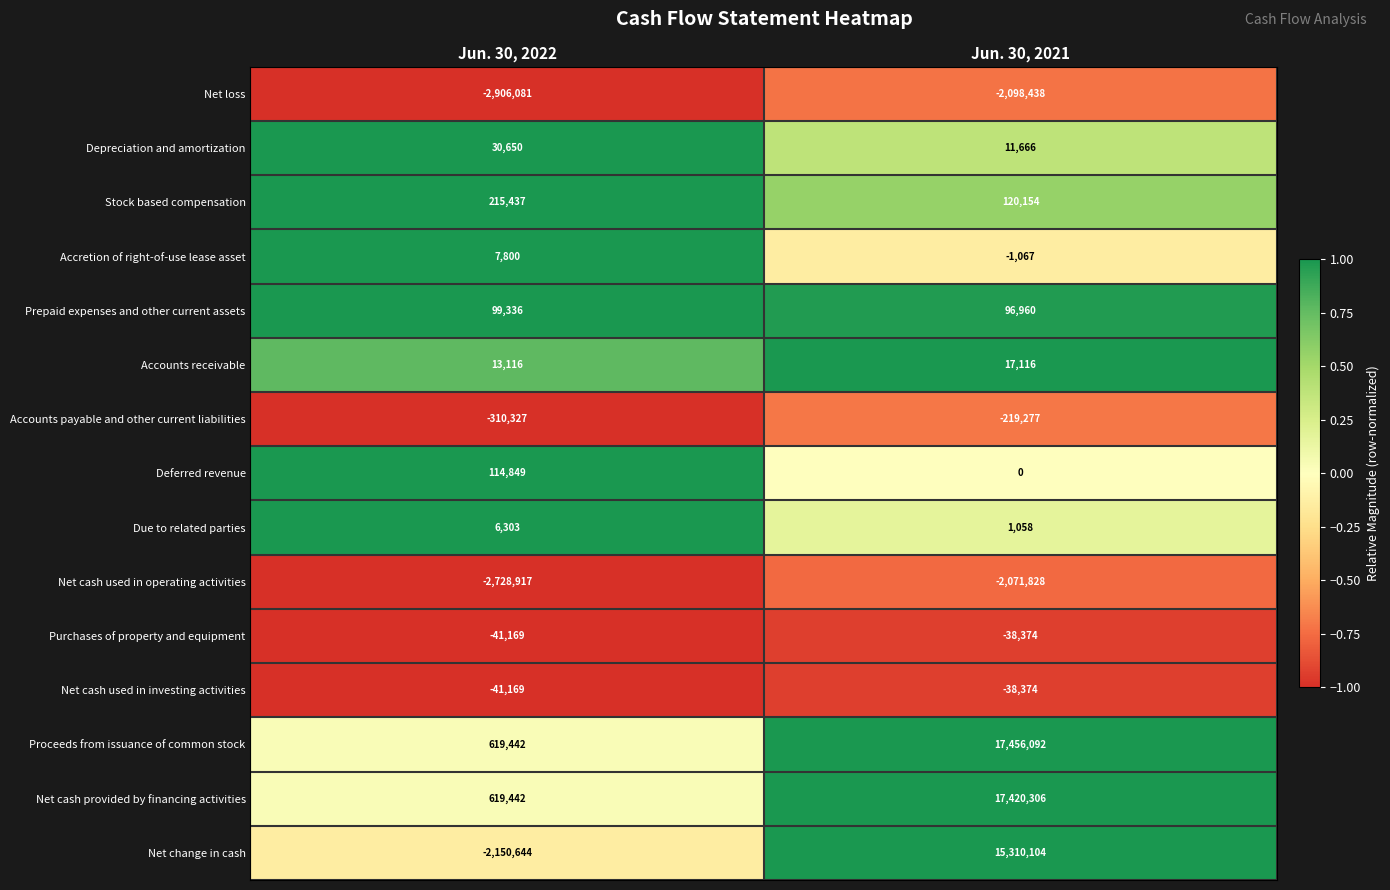

At which category is the sum across all series the highest?

Jun. 30, 2021